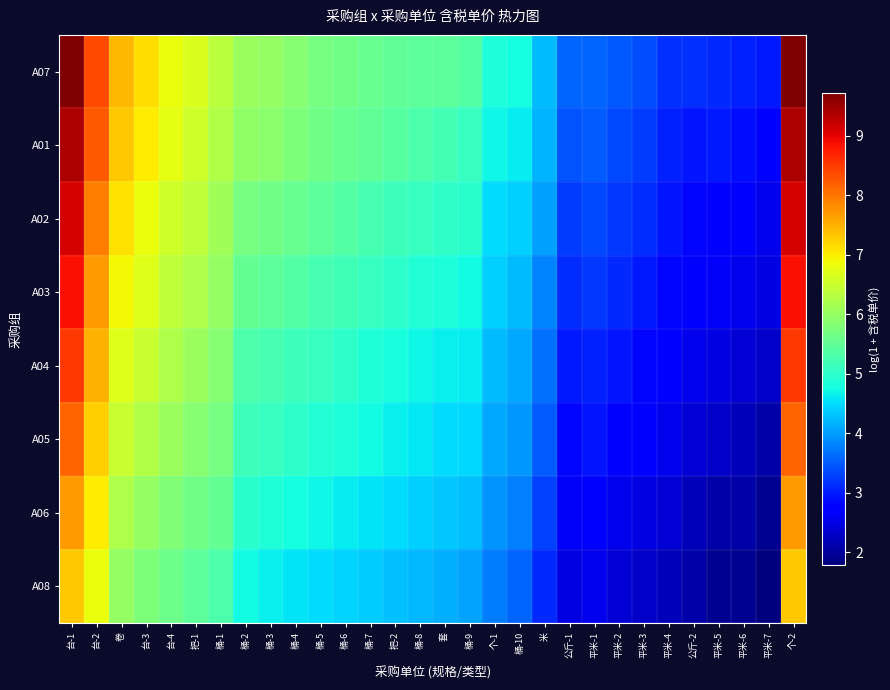

Which category has the highest value across all series?

台-1